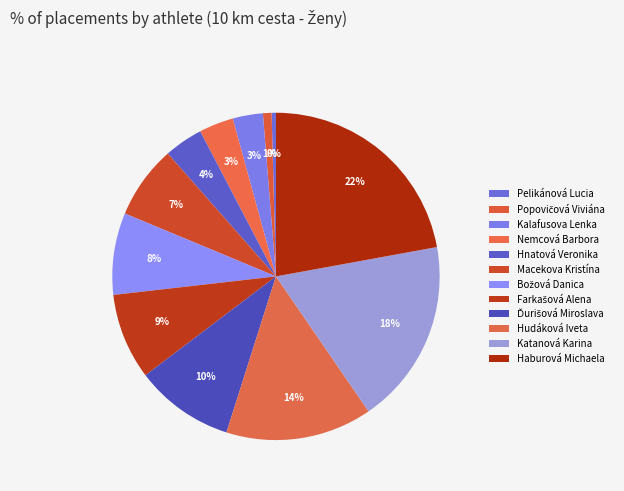

Which slice is the smallest?

Pelikánová Lucia